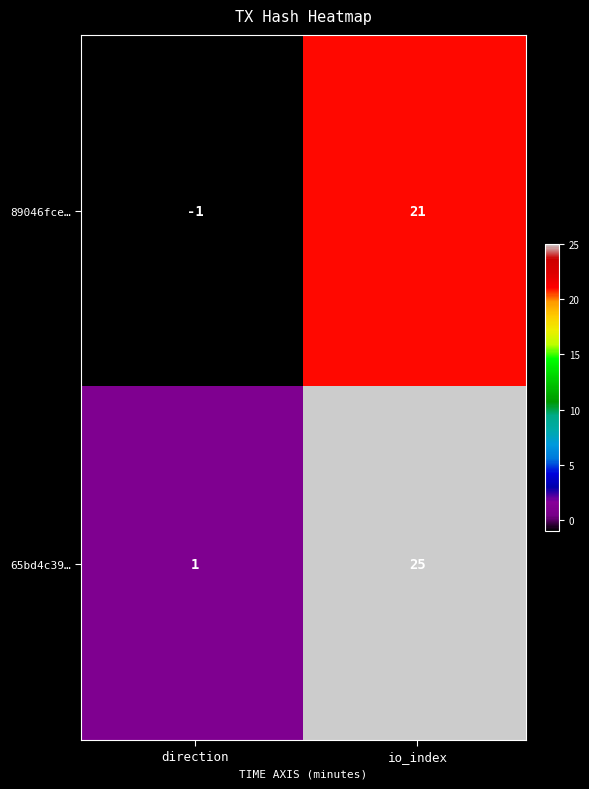

Where is 89046fce357c1e535072b189876a99f51aae8ad nearest to the value 10?

direction